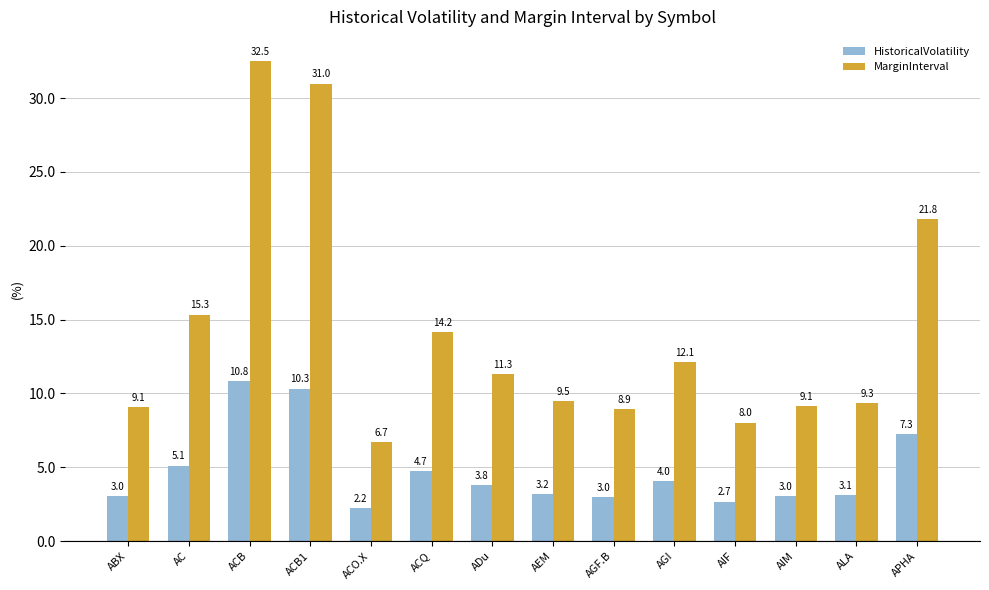

What is the smallest value displayed?

2.2